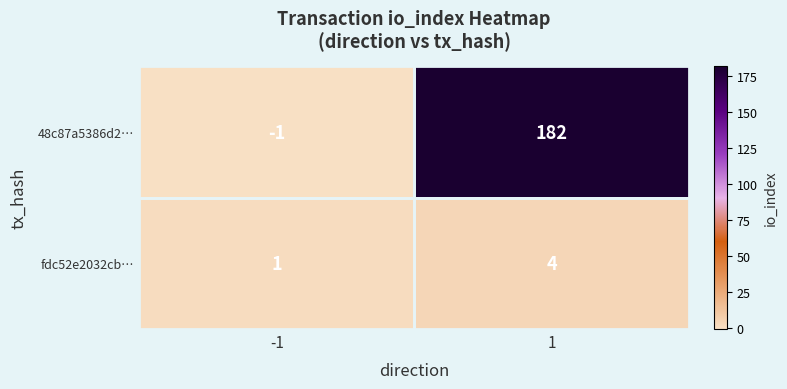

What is the maximum value shown in the chart?

182